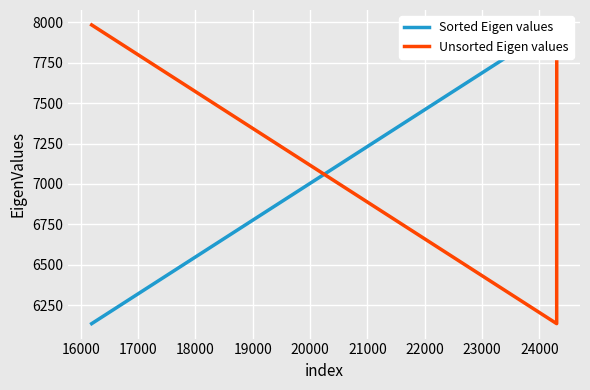

Reading right to left, list all the values displayed in this chart.

Sorted Eigen values: 7984	7984	6135
Unsorted Eigen values: 7984	6135	7984